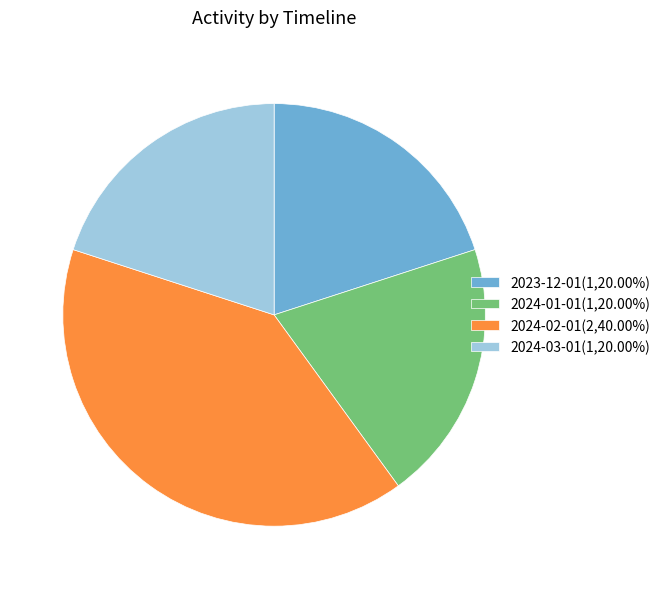

Combined, do 2023-12-01(1,20.00%) and 2024-02-01(2,40.00%) account for over 50%?

Yes